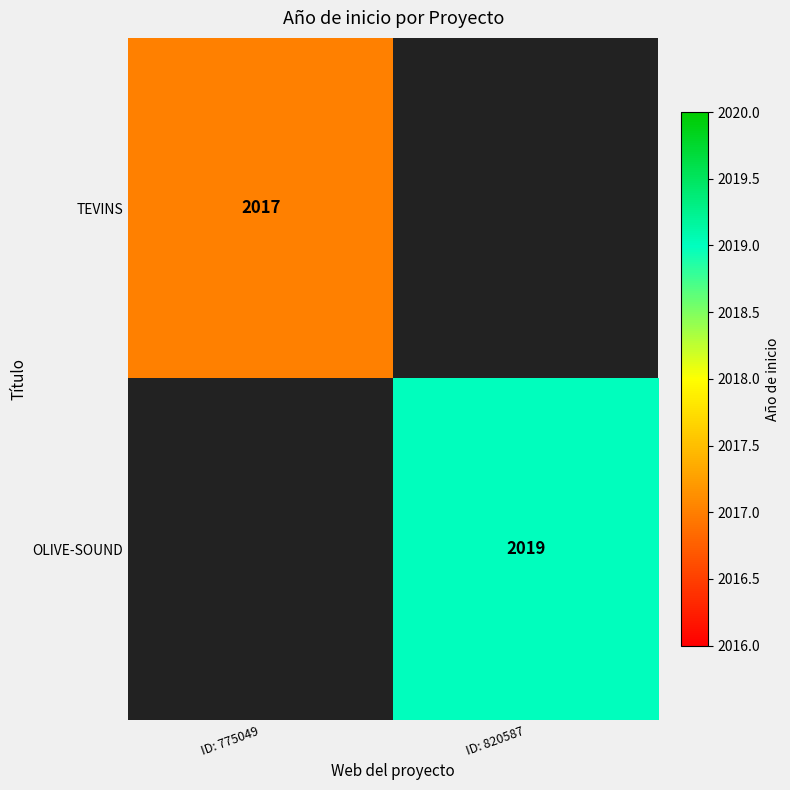

True or false: OLIVE-SOUND has a value of 3437 at ID: 820587.

False